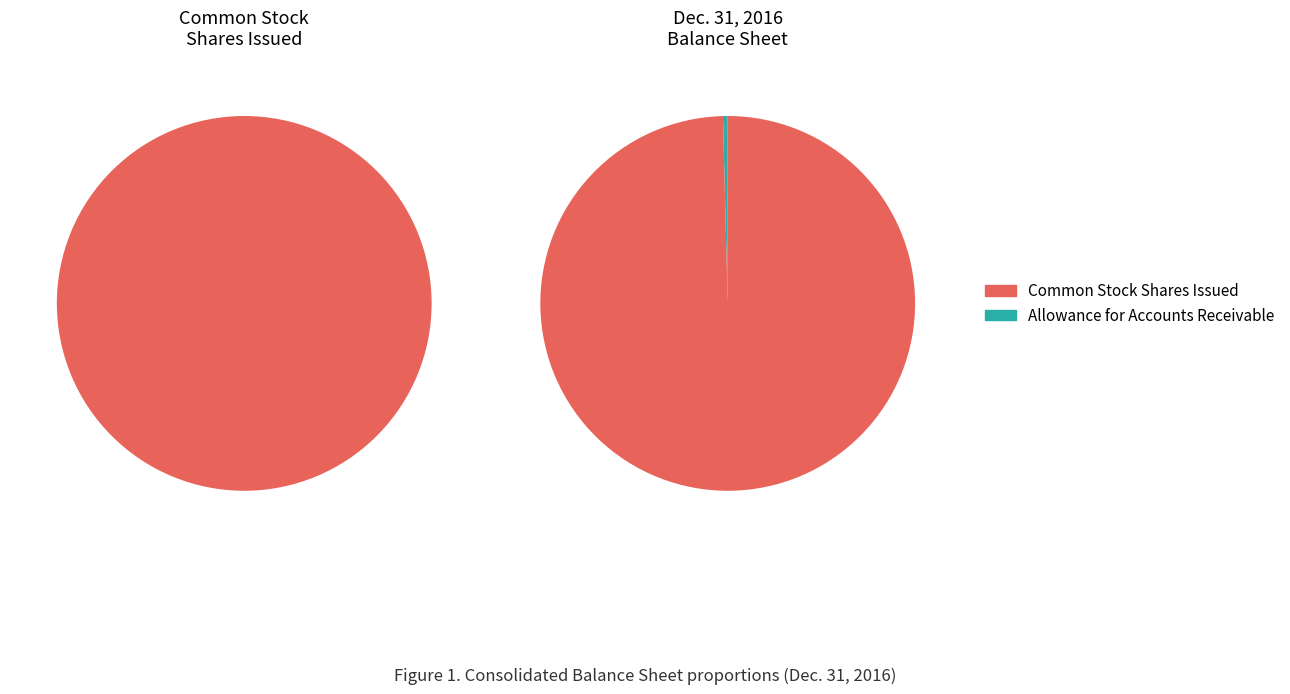

Do Allowance for accounts receivable and Common stock, shares outstanding together represent more than half of the pie?

Yes